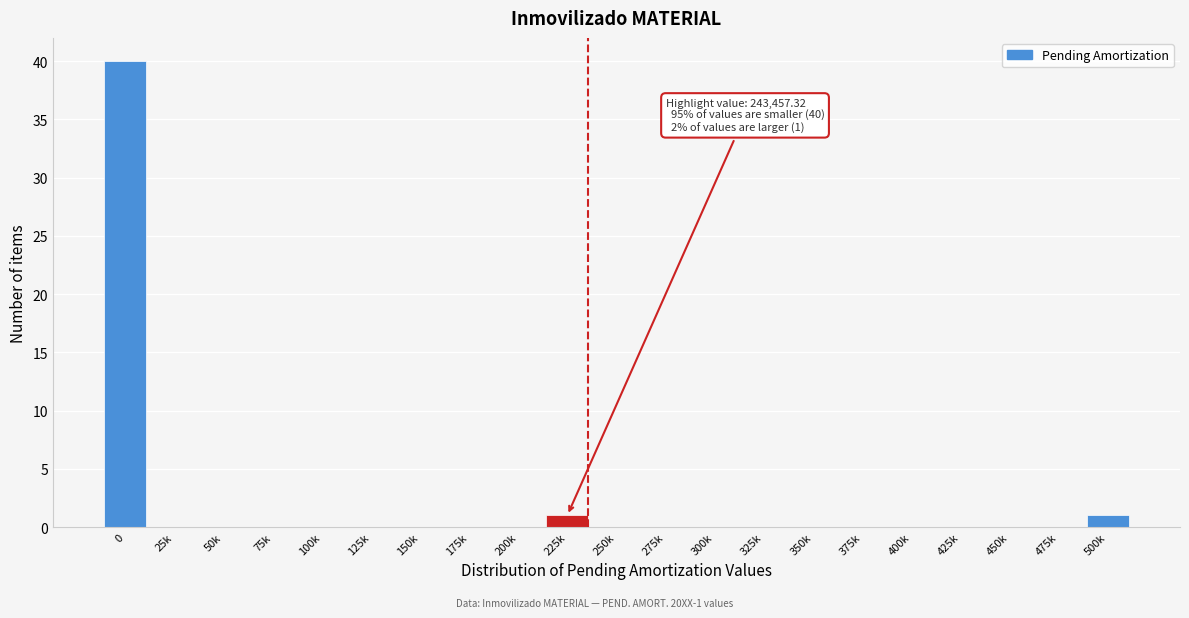

Reading left to right, extract all data points from this chart.

0=40	25k=0	50k=0	75k=0	100k=0	125k=0	150k=0	175k=0	200k=0	225k=1	250k=0	275k=0	300k=0	325k=0	350k=0	375k=0	400k=0	425k=0	450k=0	475k=0	500k=1